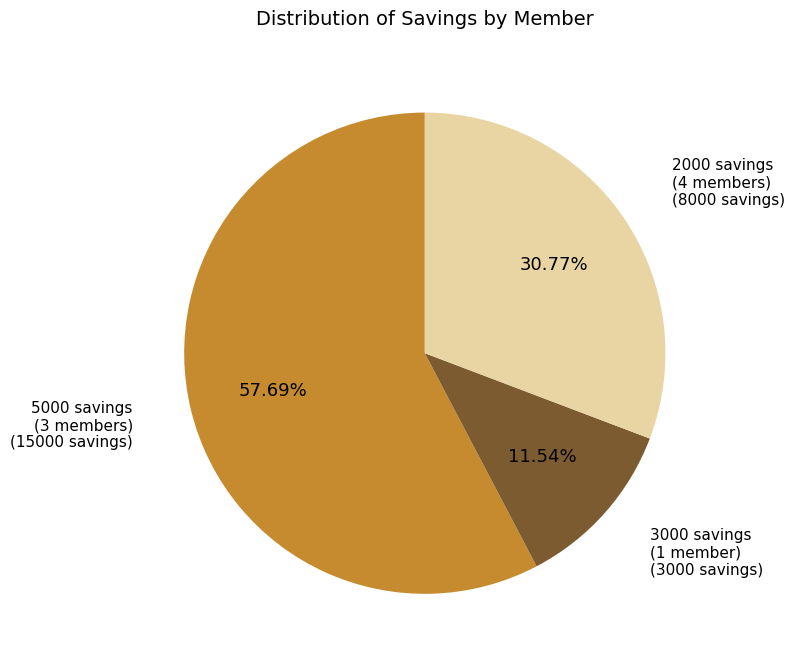

Is there a majority slice in this chart?

Yes